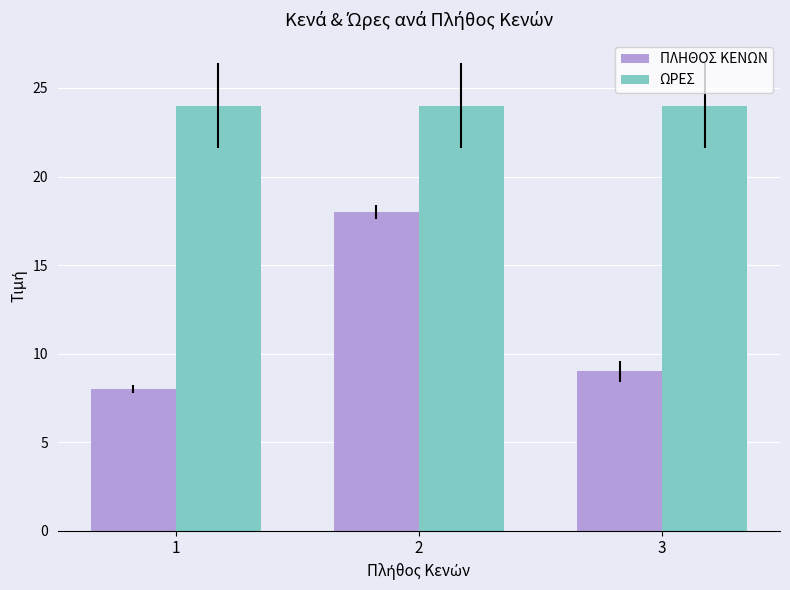

Rank the series by their maximum value, from lowest to highest.

ΠΛΗΘΟΣ ΚΕΝΩΝ, ΩΡΕΣ